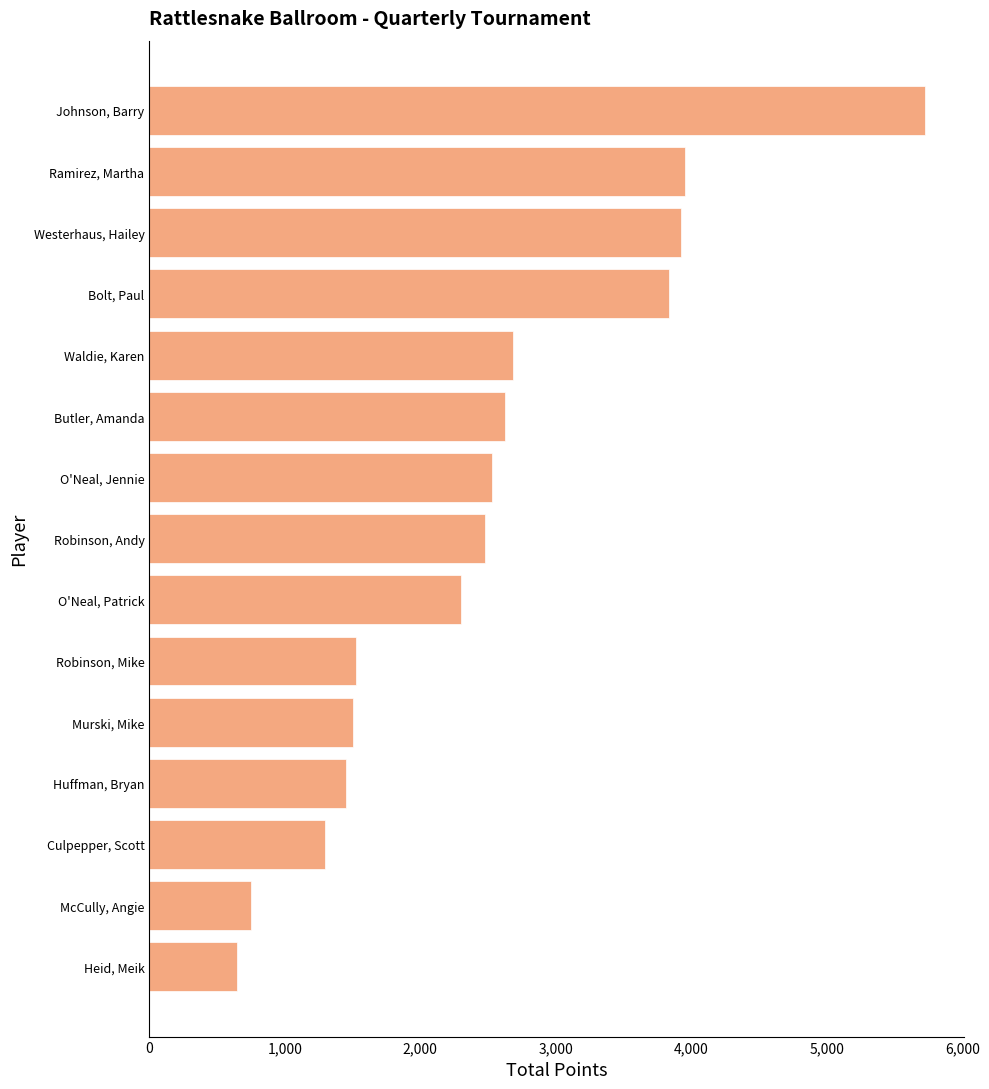

The value at Butler, Amanda is 2625. True or false?

True